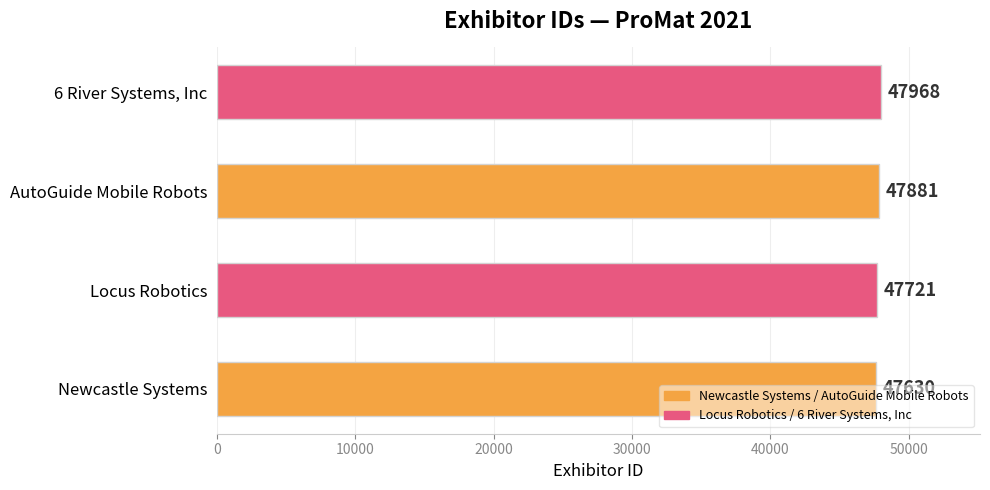

Are the bars grouped side by side (vs. stacked)?

No